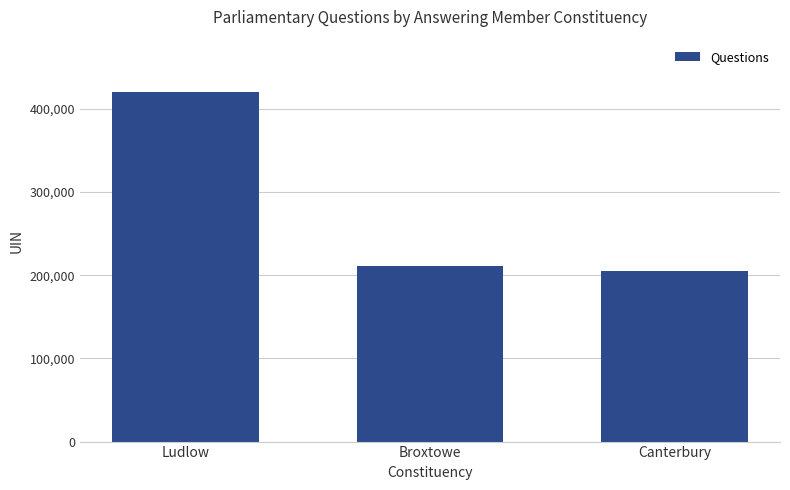

Reading left to right, extract all data points from this chart.

420171	210757	205406